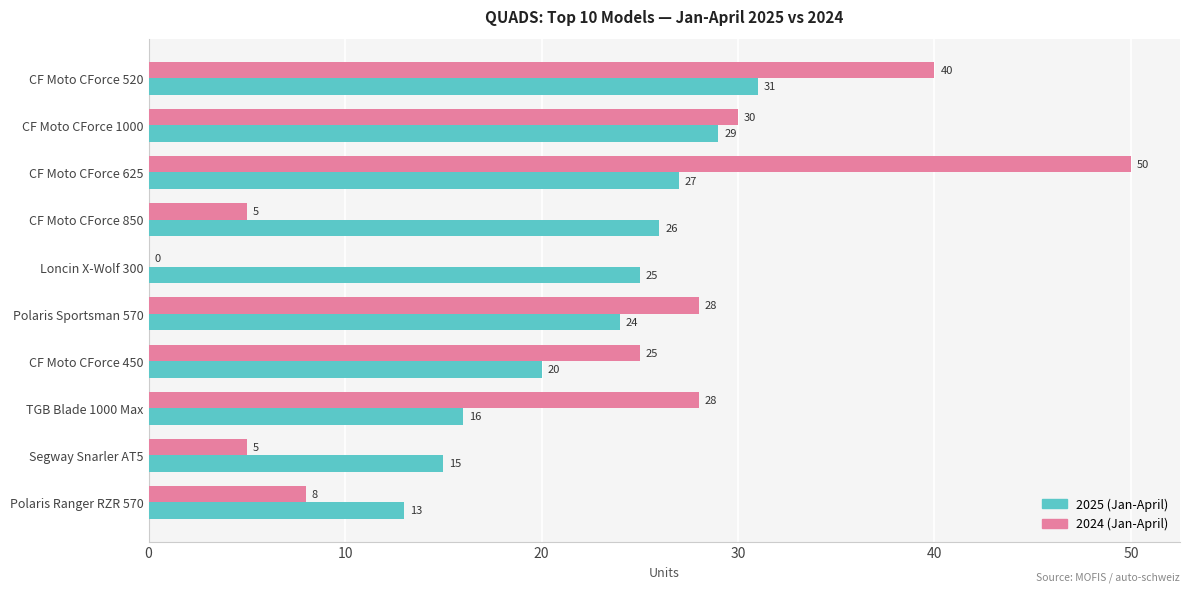

Read the 2025 (Jan-April) value at TGB Blade 1000 Max.

16